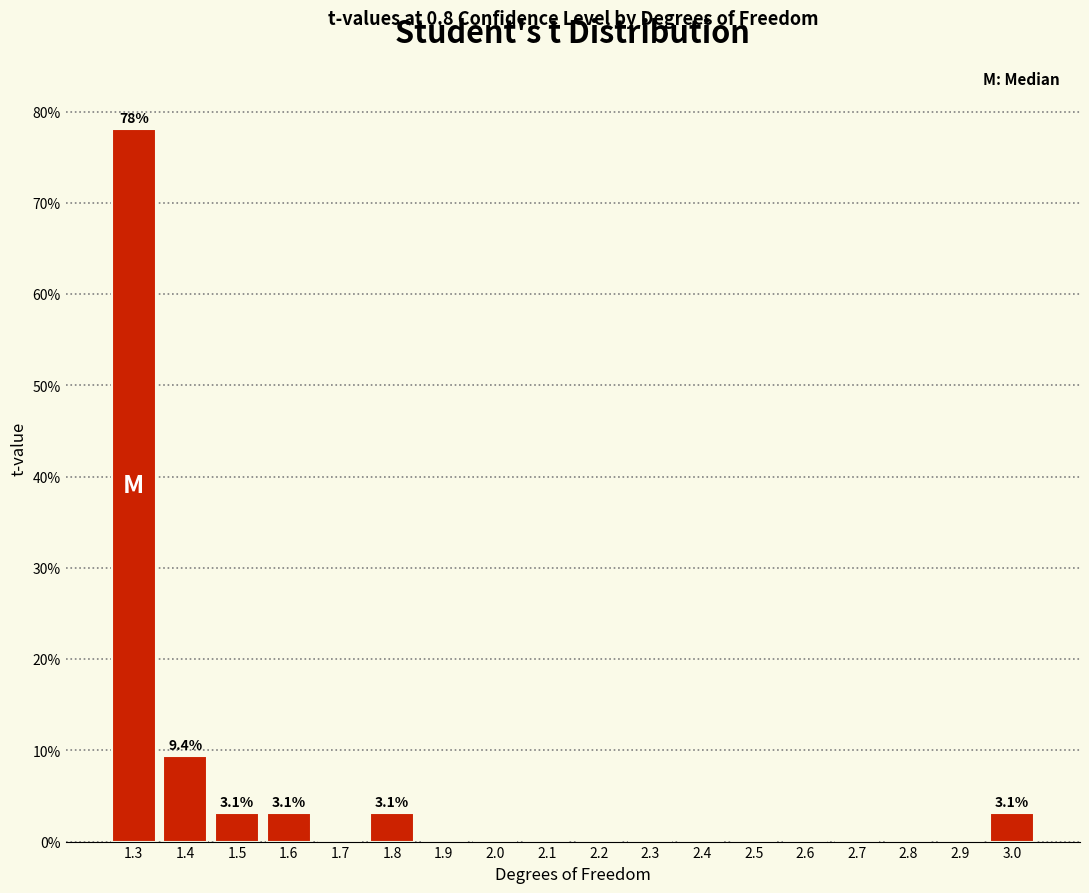

Reading left to right, extract all data points from this chart.

1.3=78.1	1.4=9.4	1.5=3.1	1.6=3.1	1.7=0.0	1.8=3.1	1.9=0.0	2.0=0.0	2.1=0.0	2.2=0.0	2.3=0.0	2.4=0.0	2.5=0.0	2.6=0.0	2.7=0.0	2.8=0.0	2.9=0.0	3.0=3.1